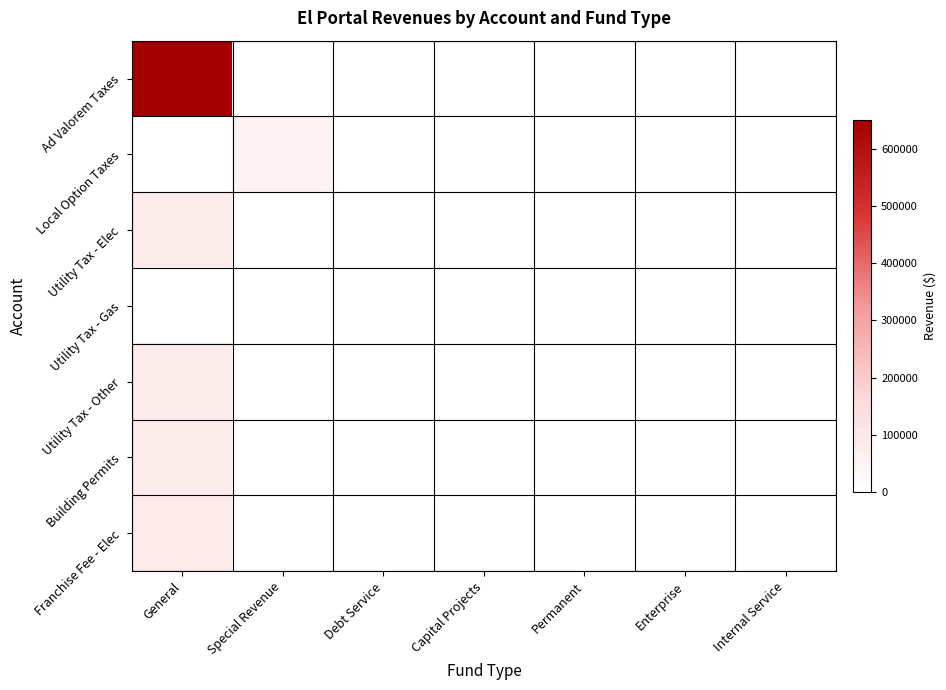

Which series has the largest range (max minus min)?

Ad Valorem Taxes